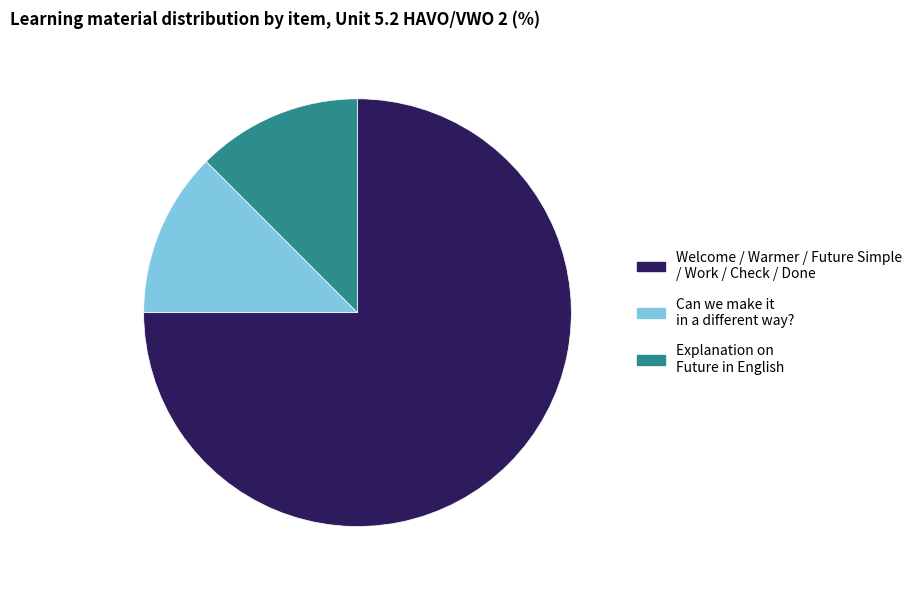

How many segments does this pie chart have?

3